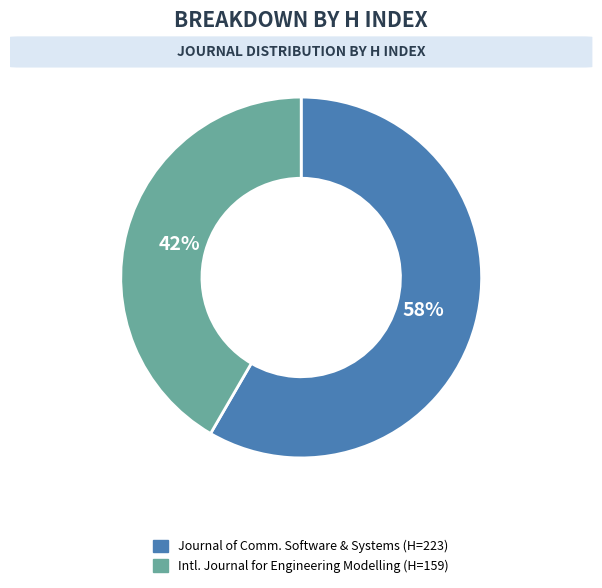

Is there any slice that represents more than half of the pie?

Yes